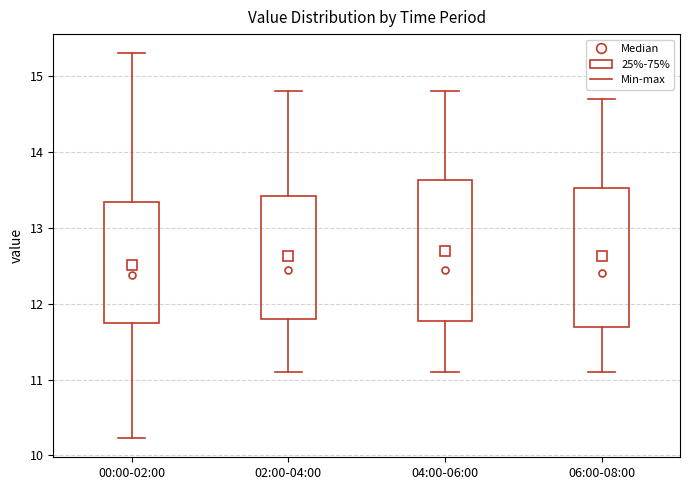

Reading left to right, transcribe this box plot: for each box, give where its median line is, the range the box spans, and where its two whiskers end, as read against the y-axis. The values are not printed on the chart, so give them approximately, as read against the axis.

00:00-02:00: median 12.4, box 11.8 to 13.3, whiskers 10.2 to 15.3
02:00-04:00: median 12.5, box 11.8 to 13.4, whiskers 11.1 to 14.8
04:00-06:00: median 12.5, box 11.8 to 13.6, whiskers 11.1 to 14.8
06:00-08:00: median 12.4, box 11.7 to 13.5, whiskers 11.1 to 14.7